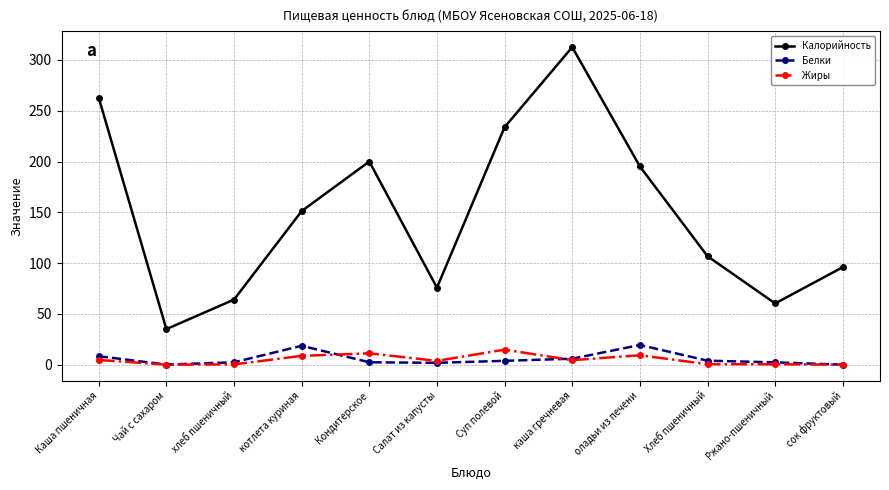

True or false: Калорийность and Жиры intersect in this chart.

False